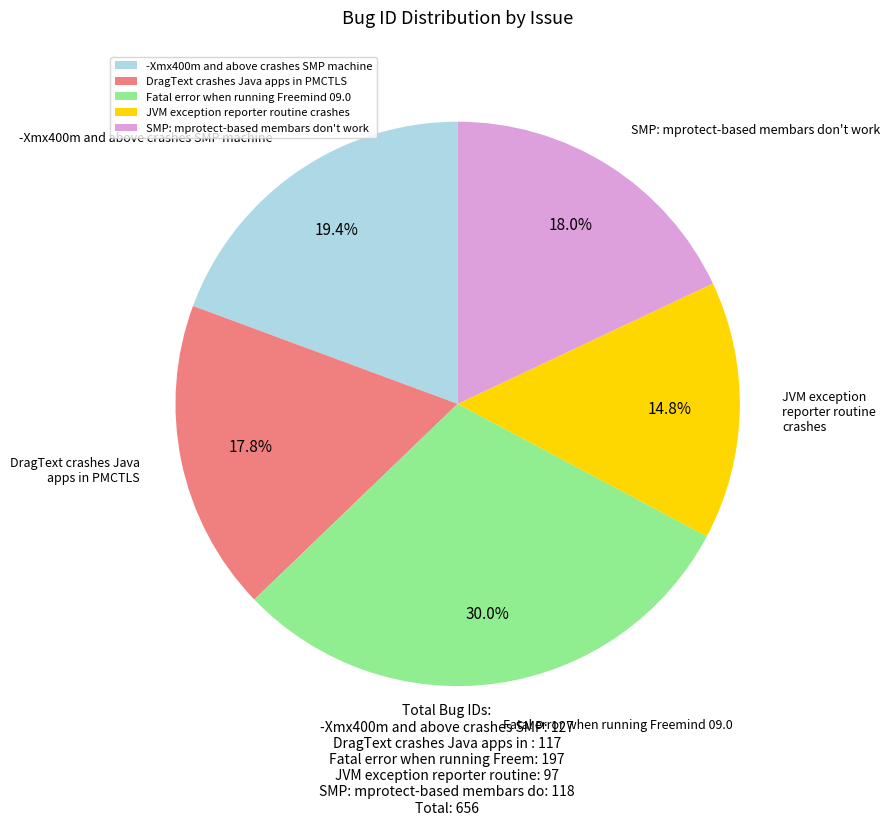

To the nearest percent, what portion does Fatal error when running Freemind 09.0 represent?

30%